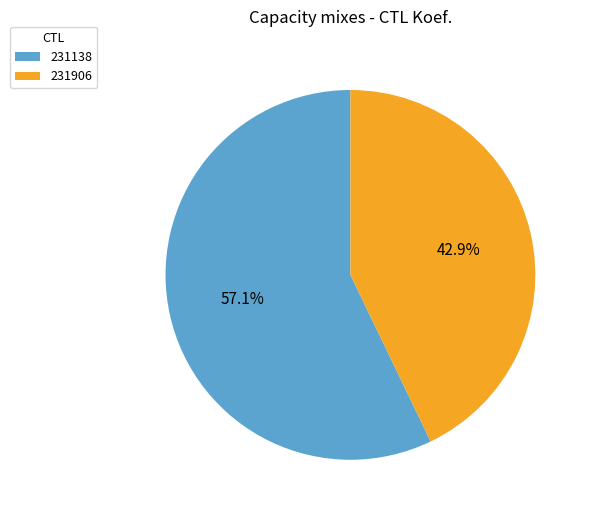

Which slice is the largest?

231138